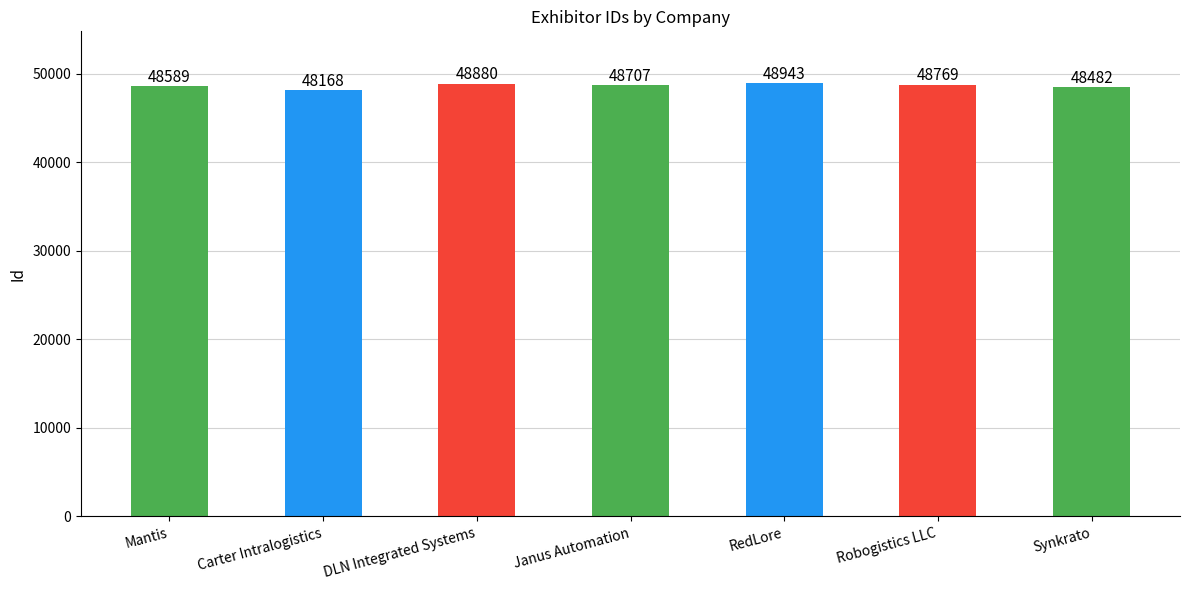

The value at DLN Integrated Systems is 84892. True or false?

False